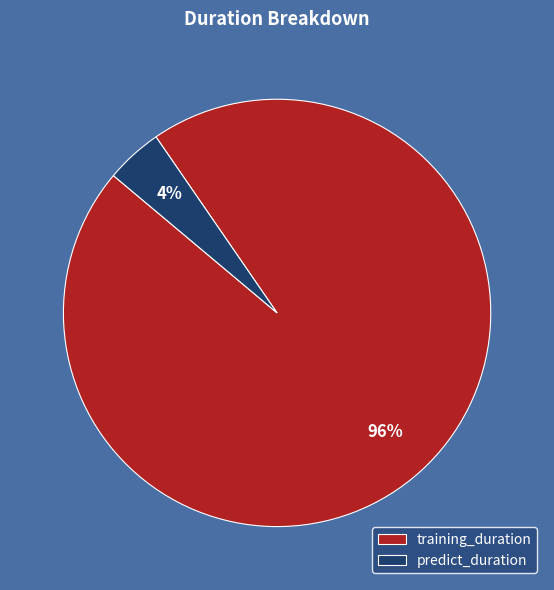

What is the largest slice in the pie chart?

training_duration